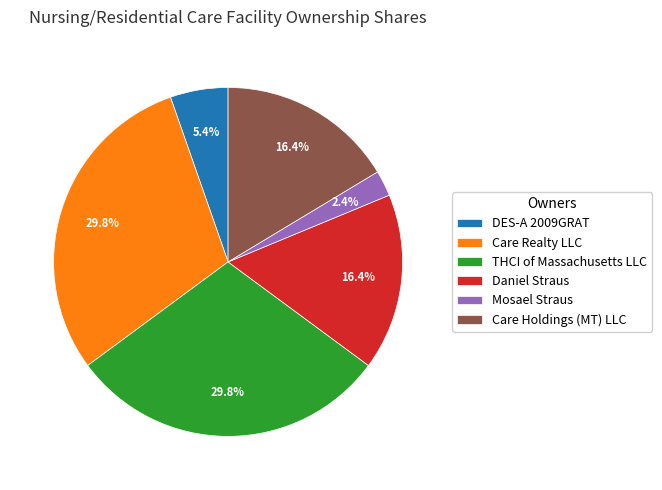

To the nearest percent, what is the combined percentage of Care Holdings (MT) LLC and Care Realty LLC?

46%